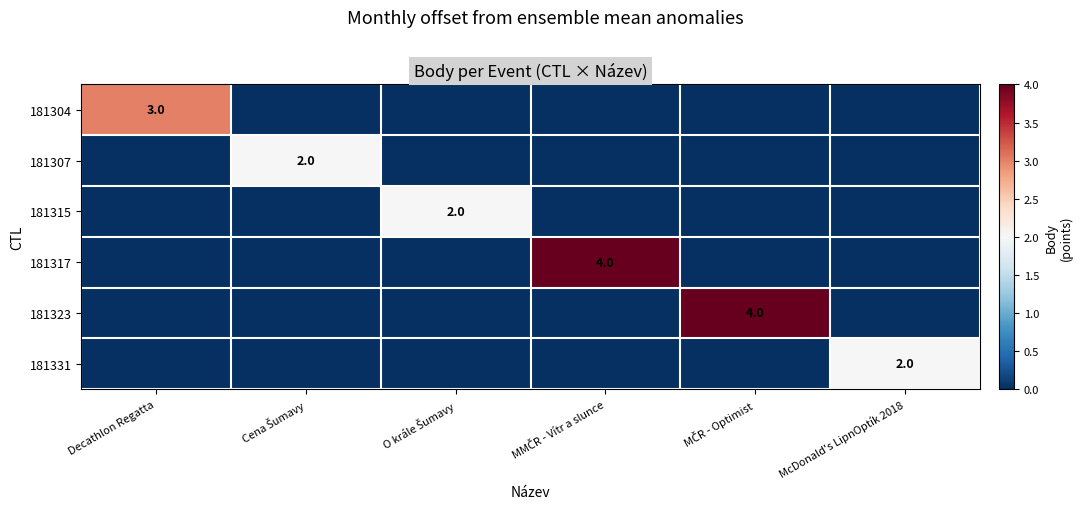

Which label corresponds to the smallest value in the chart?

Cena Šumavy